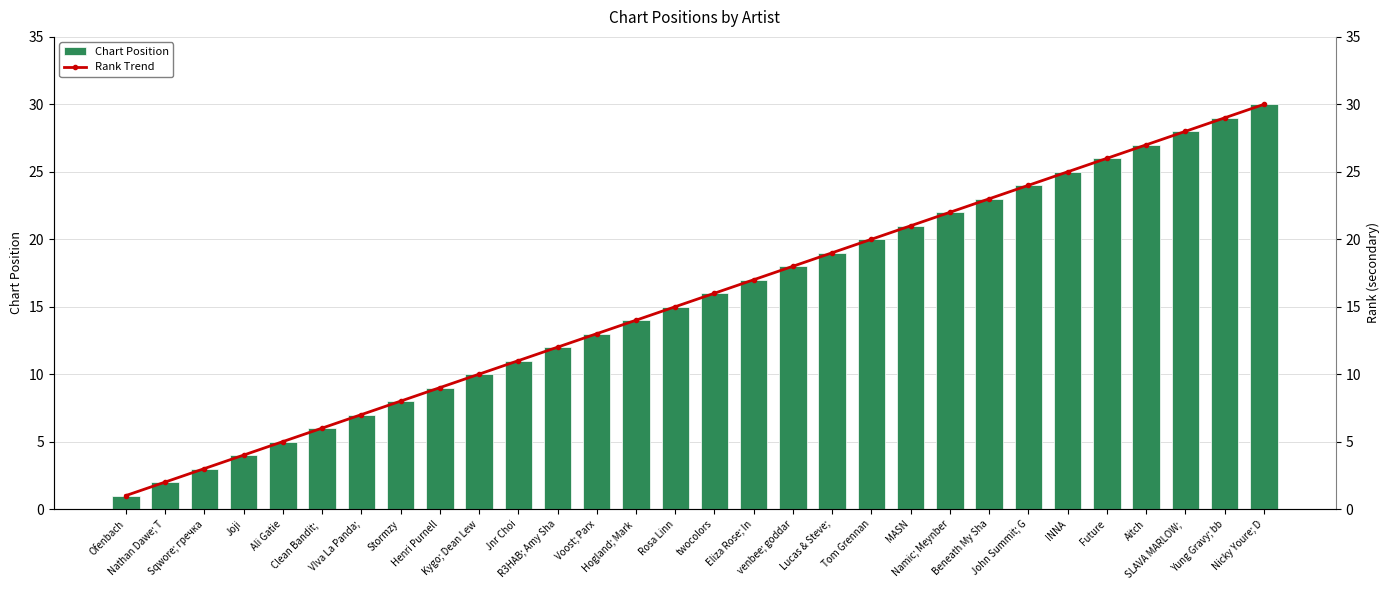

What is the minimum value shown in the chart?

1